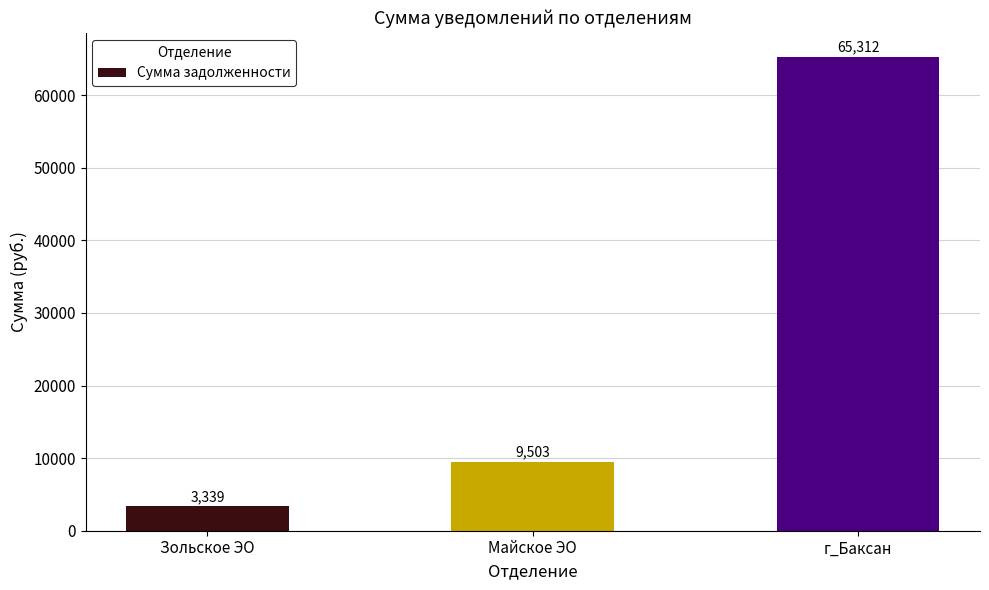

Count the number of categories in the chart.

3